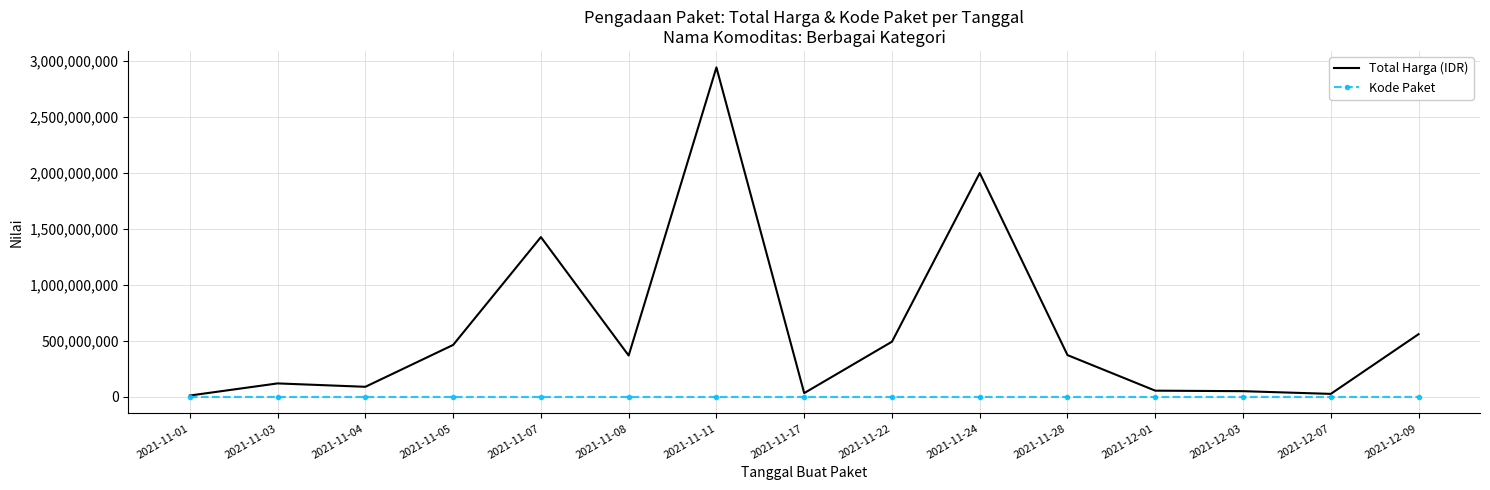

Between 2021-11-03 and 2021-12-09, which series saw the biggest shift?

Total Harga (IDR)